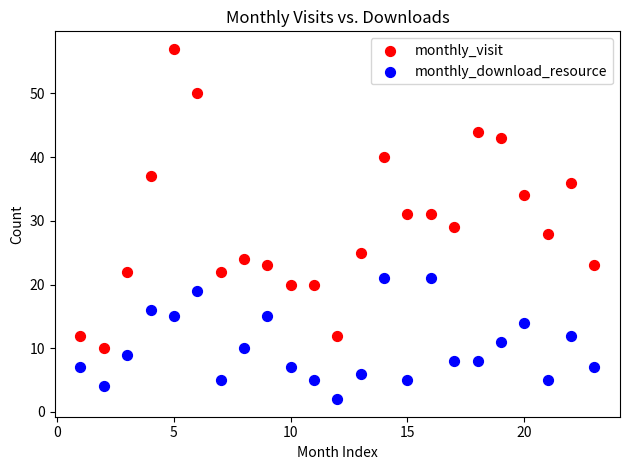

Across all data points, what is the range of Y values (max minus min)?

55